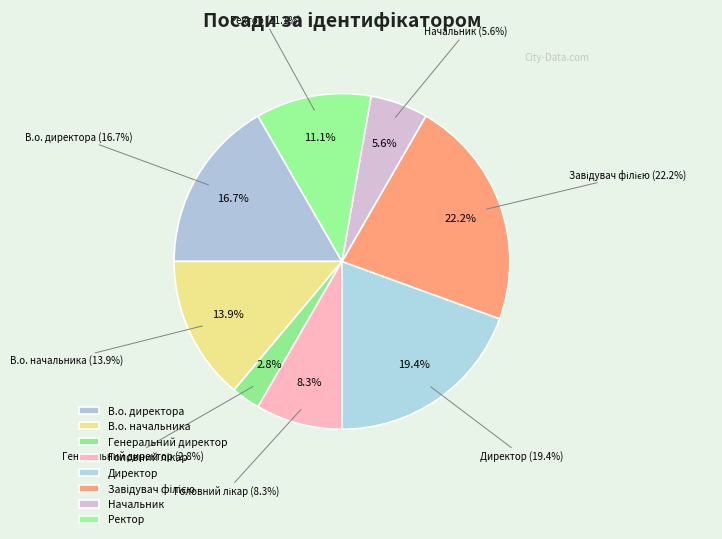

What percentage do Генеральний директор and Директор together represent?

22.2%